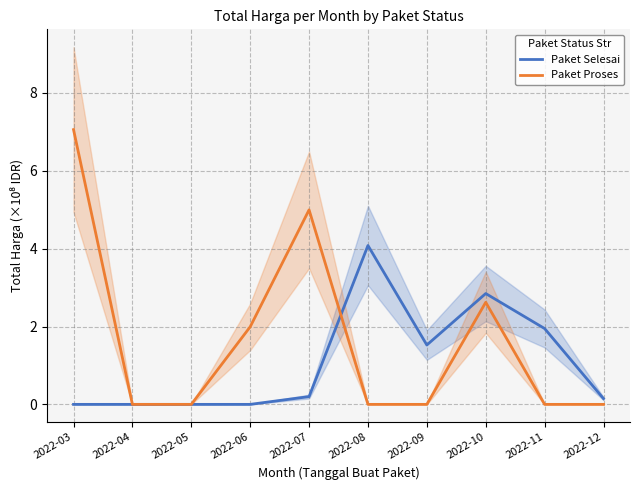

Rank the series at 2022-12 from lowest to highest value.

Paket Proses, Paket Selesai